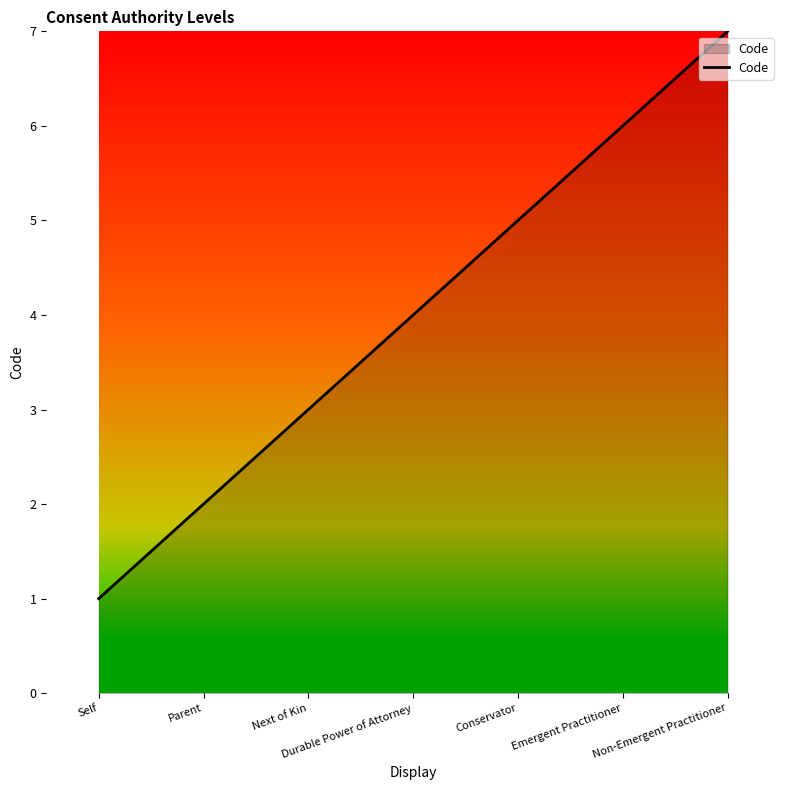

What position from the left is Next of Kin?

3